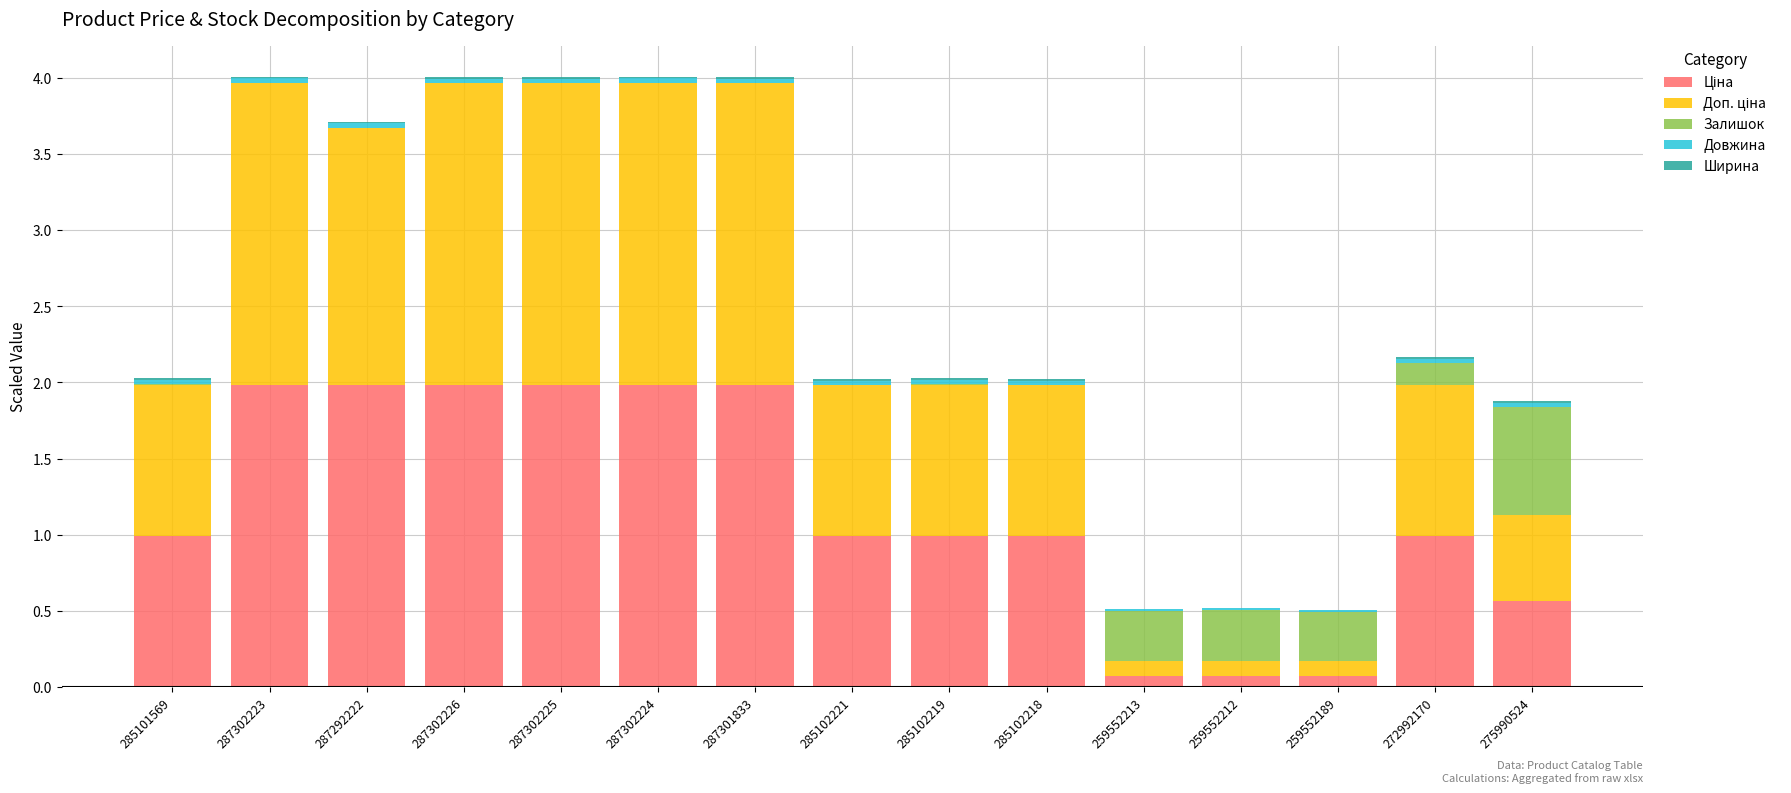

Are the bars grouped side by side (vs. stacked)?

No